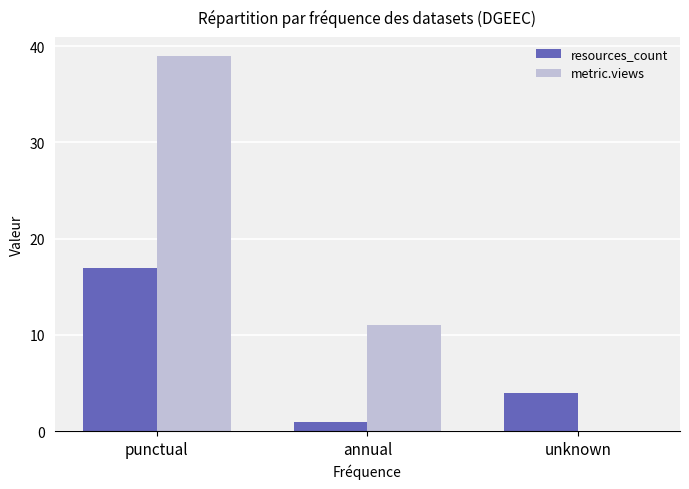

Count the number of data series in this chart.

2